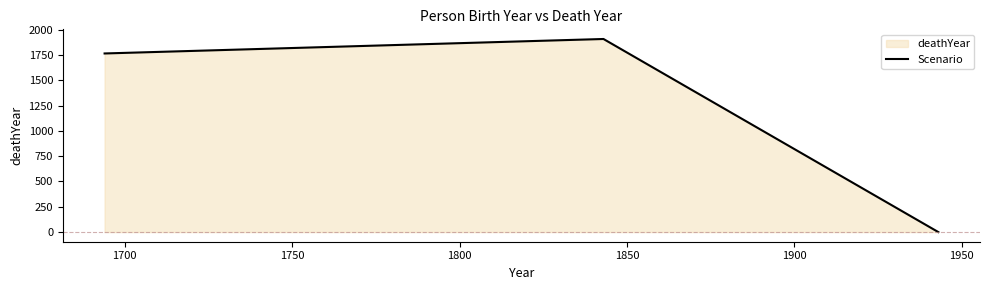

How many lines are shown in the chart?

1